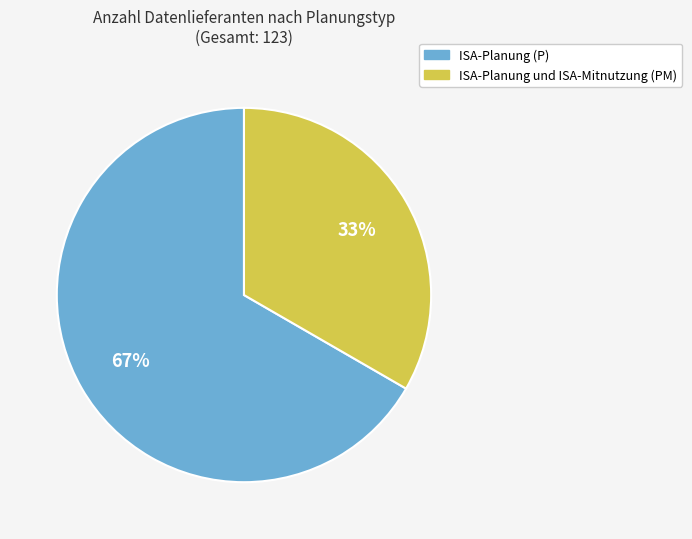

To the nearest percent, what is the combined percentage of ISA-Planung (P) and ISA-Planung und ISA-Mitnutzung (PM)?

100%